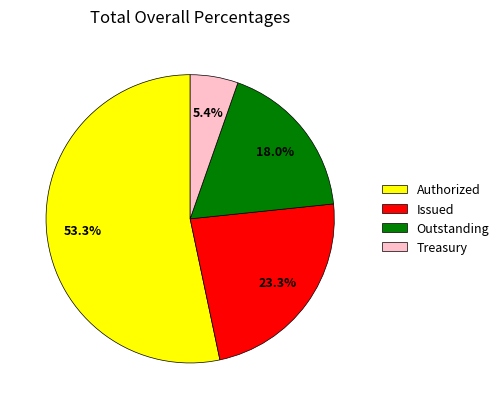

What percentage is NOT represented by Treasury?

94.6%